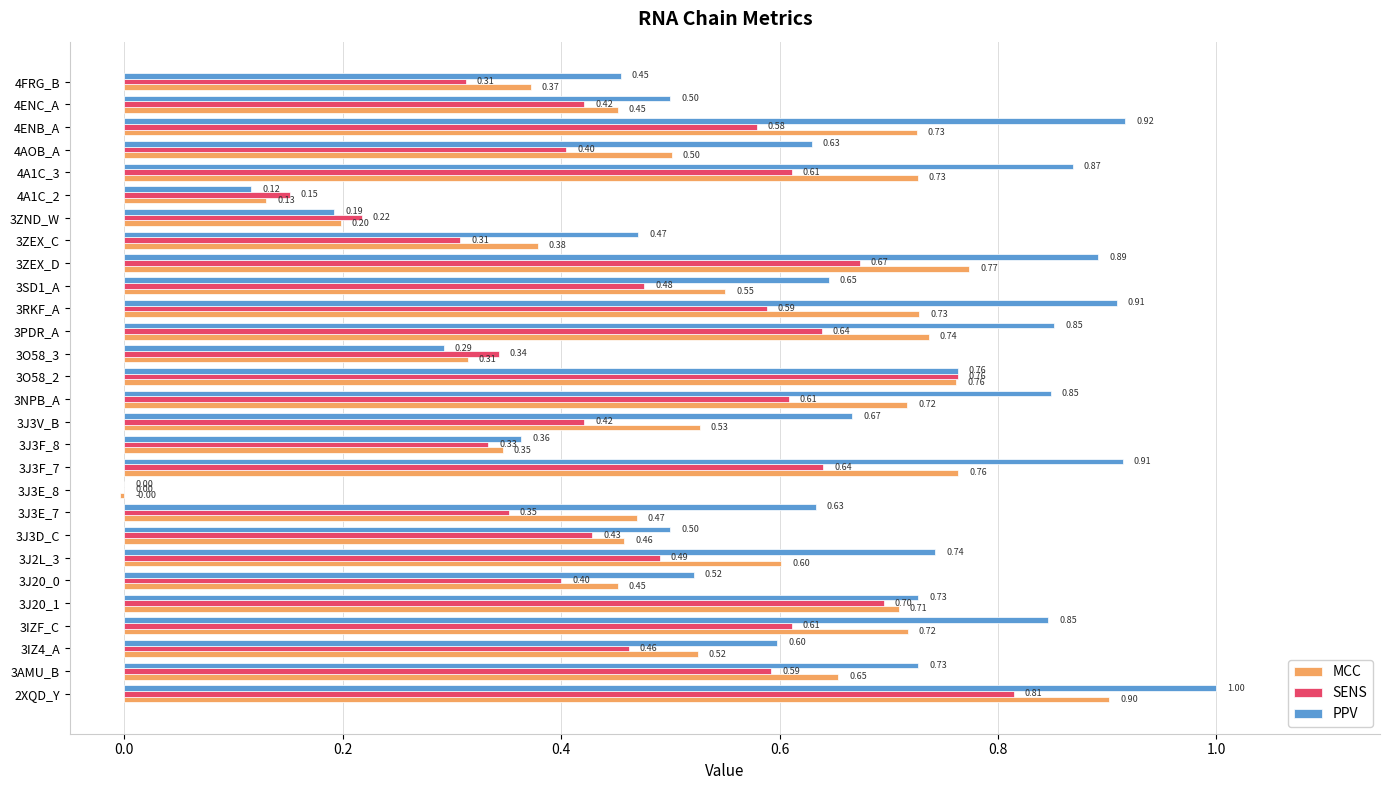

What is the sum of all MCC values?

15.2